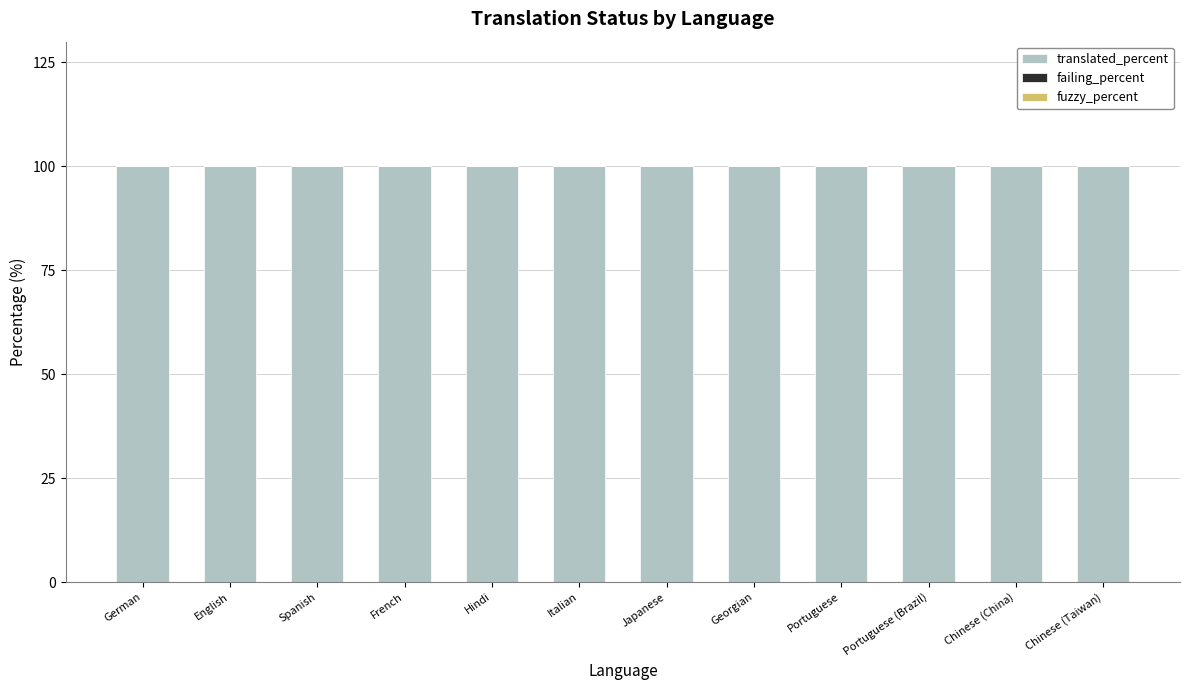

The value of fuzzy_percent at French is 0. True or false?

True